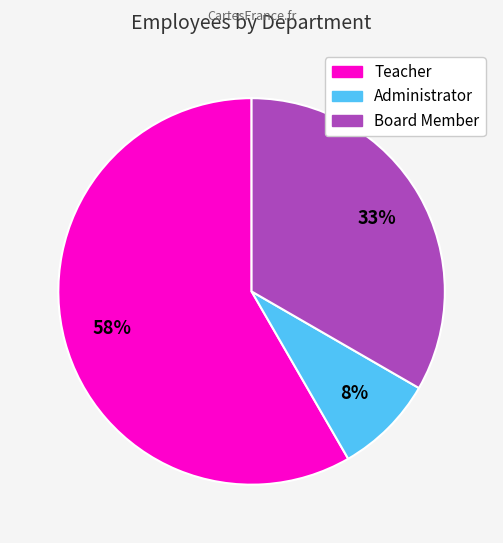

To the nearest percent, what is the difference between the Administrator and Board Member slice percentages?

25%